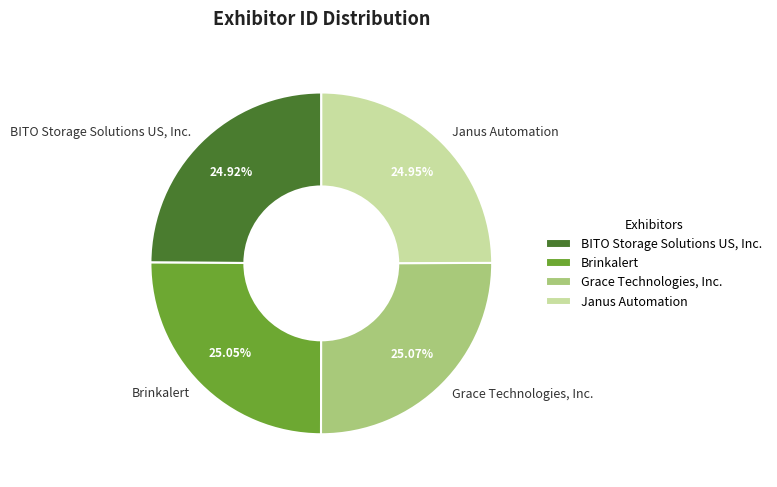

To the nearest percent, what portion does BITO Storage Solutions US, Inc. represent?

25%